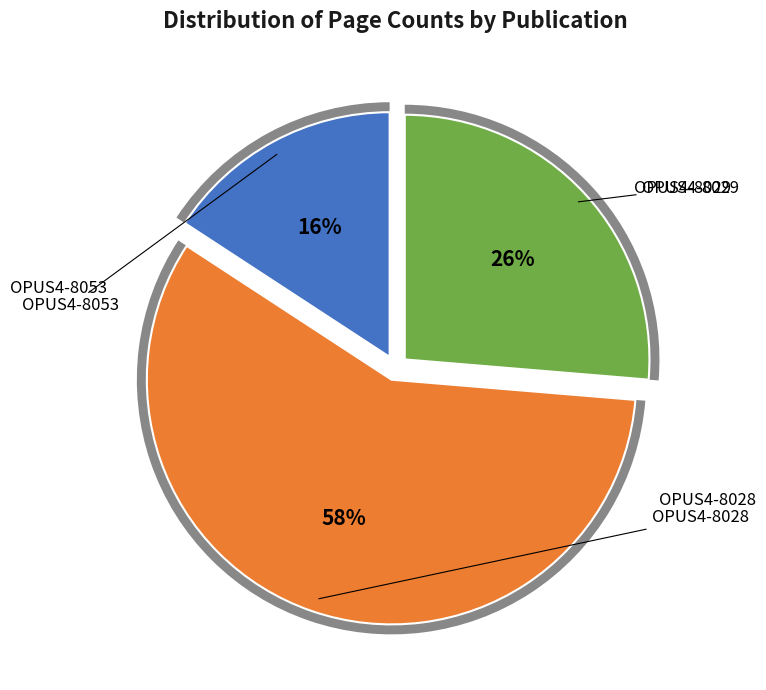

What is the change in value from OPUS4-8028 to OPUS4-8029?

-6